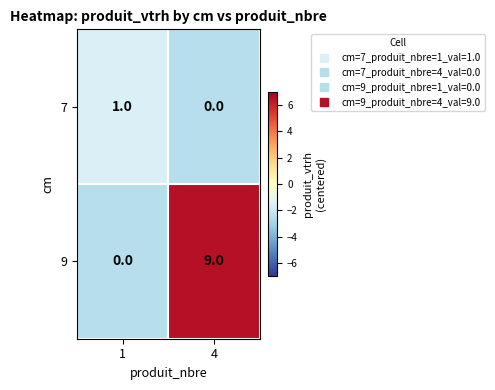

What value does the 9 series have at 4?

9